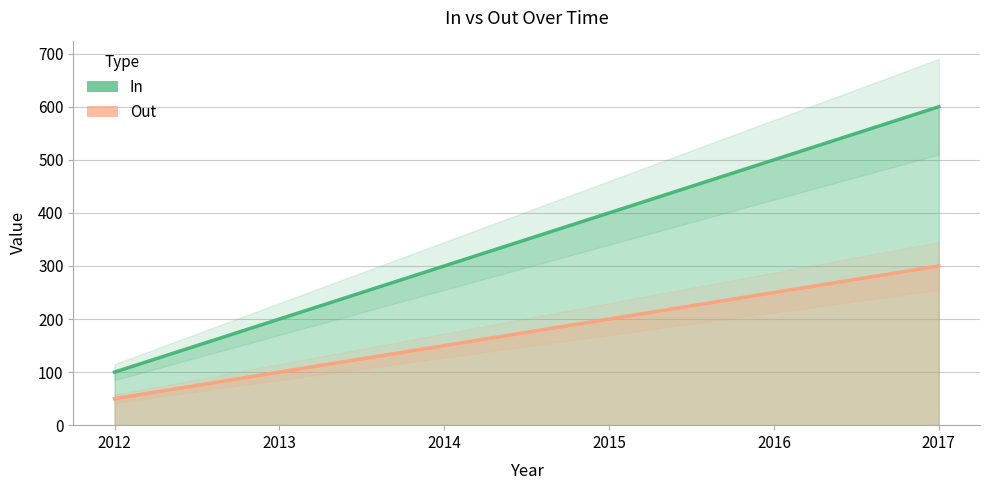

What are all the series names shown in the legend?

In, Out